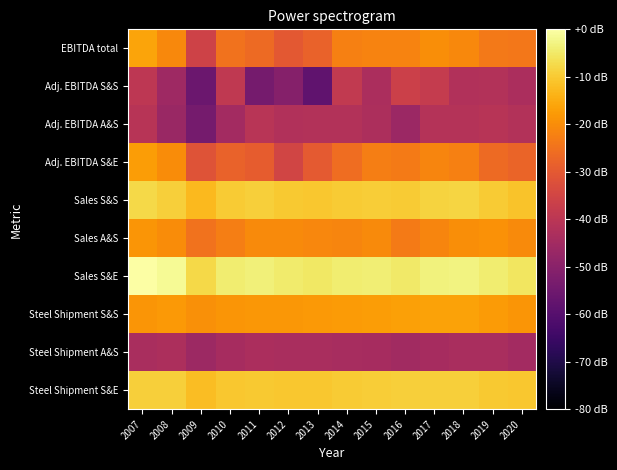

Reading right to left, list all the values displayed in this chart.

Steel Shipment S&E: 2020=-10.4	2019=-10.0	2018=-9.1	2017=-9.2	2016=-9.3	2015=-9.5	2014=-9.9	2013=-10.4	2012=-10.6	2011=-10.3	2010=-10.4	2009=-12.0	2008=-9.2	2007=-9.2
Steel Shipment A&S: 2020=-44.9	2019=-43.6	2018=-43.6	2017=-44.4	2016=-45.2	2015=-44.1	2014=-43.9	2013=-43.6	2012=-43.6	2011=-43.4	2010=-44.4	2009=-46.1	2008=-42.9	2007=-43.6
Steel Shipment S&S: 2020=-18.5	2019=-17.8	2018=-16.5	2017=-16.5	2016=-16.7	2015=-17.3	2014=-17.6	2013=-18.1	2012=-18.3	2011=-18.3	2010=-18.4	2009=-19.5	2008=-18.0	2007=-18.6
Sales S&E: 2020=-5.5	2019=-4.2	2018=-3.0	2017=-3.3	2016=-4.7	2015=-4.0	2014=-4.4	2013=-5.1	2012=-4.5	2011=-3.5	2010=-4.3	2009=-7.6	2008=-1.5	2007=0.0
Sales A&S: 2020=-20.6	2019=-19.2	2018=-19.9	2017=-21.5	2016=-23.2	2015=-20.6	2014=-21.4	2013=-21.1	2012=-20.5	2011=-20.5	2010=-22.7	2009=-24.9	2008=-20.0	2007=-18.7
Sales S&S: 2020=-11.1	2019=-9.8	2018=-8.4	2017=-8.5	2016=-9.8	2015=-9.5	2014=-9.7	2013=-10.4	2012=-10.2	2011=-9.3	2010=-9.8	2009=-12.7	2008=-9.1	2007=-7.7
Adj. EBITDA S&E: 2020=-27.6	2019=-26.5	2018=-22.2	2017=-21.3	2016=-23.4	2015=-22.8	2014=-25.9	2013=-29.8	2012=-35.3	2011=-29.2	2010=-28.0	2009=-31.5	2008=-20.1	2007=-17.5
Adj. EBITDA A&S: 2020=-41.7	2019=-40.8	2018=-41.5	2017=-41.5	2016=-46.4	2015=-42.9	2014=-41.9	2013=-41.9	2012=-42.1	2011=-40.6	2010=-44.9	2009=-53.9	2008=-46.8	2007=-40.9
Adj. EBITDA S&S: 2020=-43.1	2019=-41.7	2018=-42.1	2017=-37.8	2016=-36.4	2015=-43.1	2014=-38.5	2013=-57.8	2012=-50.7	2011=-53.9	2010=-38.9	2009=-55.6	2008=-45.8	2007=-39.5
EBITDA total: 2020=-24.0	2019=-23.7	2018=-20.7	2017=-19.9	2016=-21.8	2015=-21.7	2014=-22.5	2013=-27.9	2012=-30.2	2011=-26.4	2010=-24.9	2009=-35.6	2008=-20.9	2007=-16.0